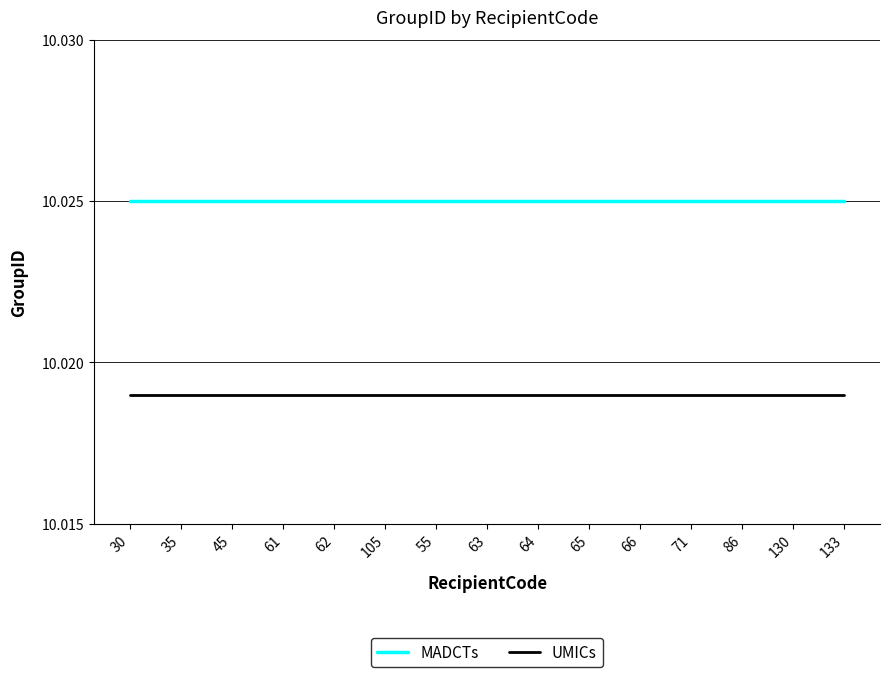

Is the value of MADCTs at 55 greater than the value of UMICs at 35?

Yes